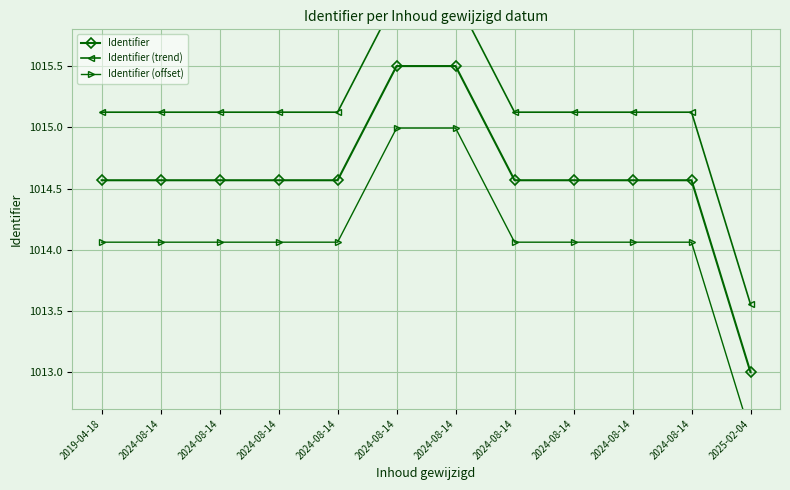

Reading right to left, extract all data points from this chart.

Identifier: 2025-02-04=1013.0	2024-08-14=1014.6	2024-08-14=1014.6	2024-08-14=1014.6	2024-08-14=1014.6	2024-08-14=1015.5	2024-08-14=1015.5	2024-08-14=1014.6	2024-08-14=1014.6	2024-08-14=1014.6	2024-08-14=1014.6	2019-04-18=1014.6
Identifier (trend): 2025-02-04=1013.6	2024-08-14=1015.1	2024-08-14=1015.1	2024-08-14=1015.1	2024-08-14=1015.1	2024-08-14=1016.1	2024-08-14=1016.1	2024-08-14=1015.1	2024-08-14=1015.1	2024-08-14=1015.1	2024-08-14=1015.1	2019-04-18=1015.1
Identifier (offset): 2025-02-04=1012.5	2024-08-14=1014.1	2024-08-14=1014.1	2024-08-14=1014.1	2024-08-14=1014.1	2024-08-14=1015.0	2024-08-14=1015.0	2024-08-14=1014.1	2024-08-14=1014.1	2024-08-14=1014.1	2024-08-14=1014.1	2019-04-18=1014.1